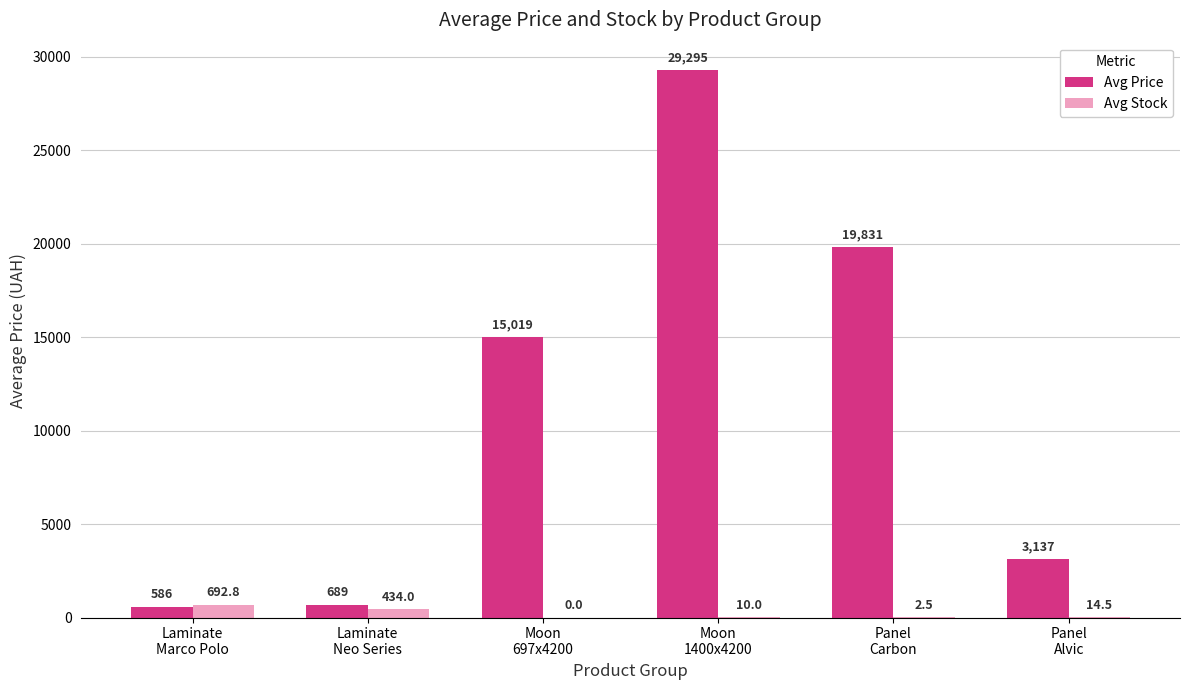

What is the greatest value displayed?

29294.9